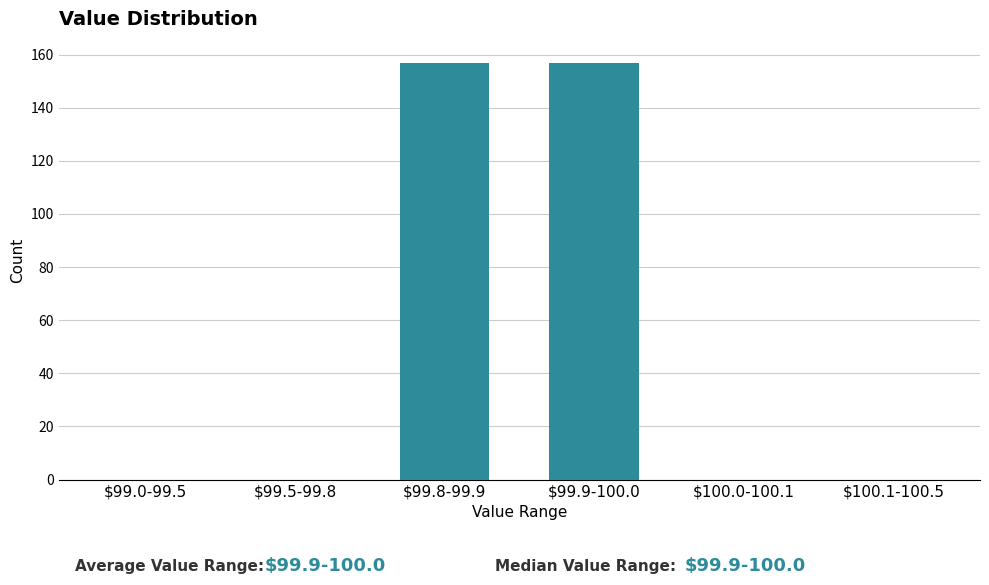

What is the greatest value displayed?

157